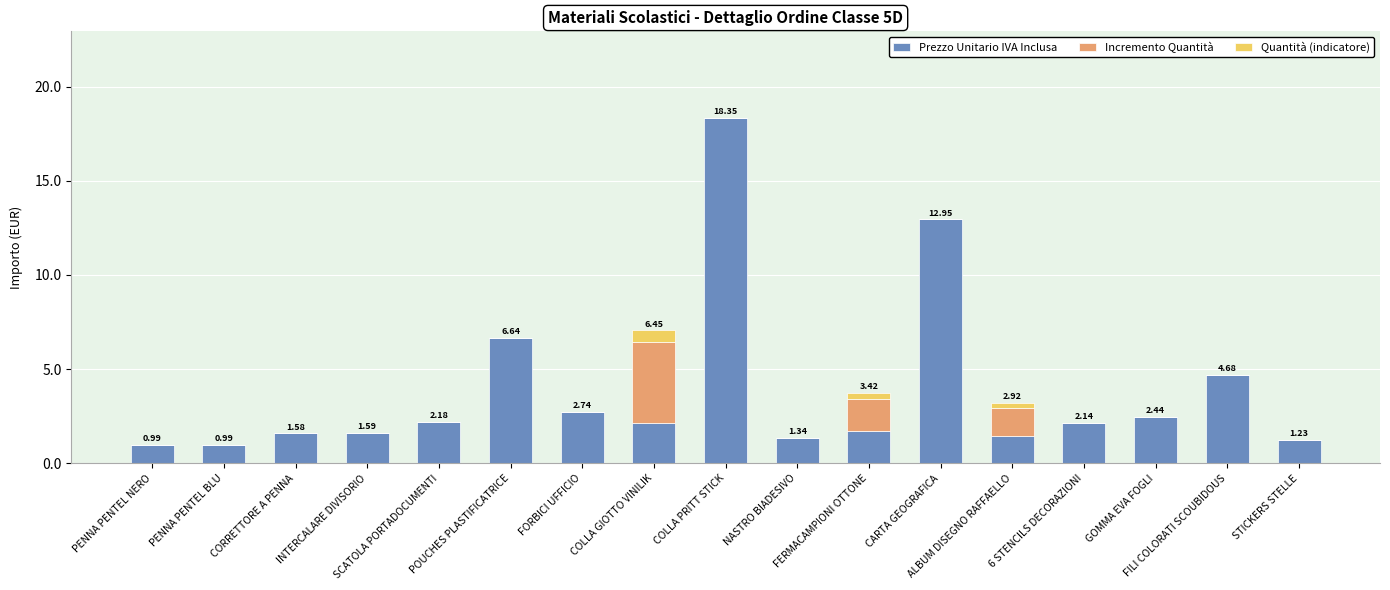

What are all the series names shown in the legend?

Prezzo Unitario IVA Inclusa, Incremento Quantità, Quantità (indicatore)